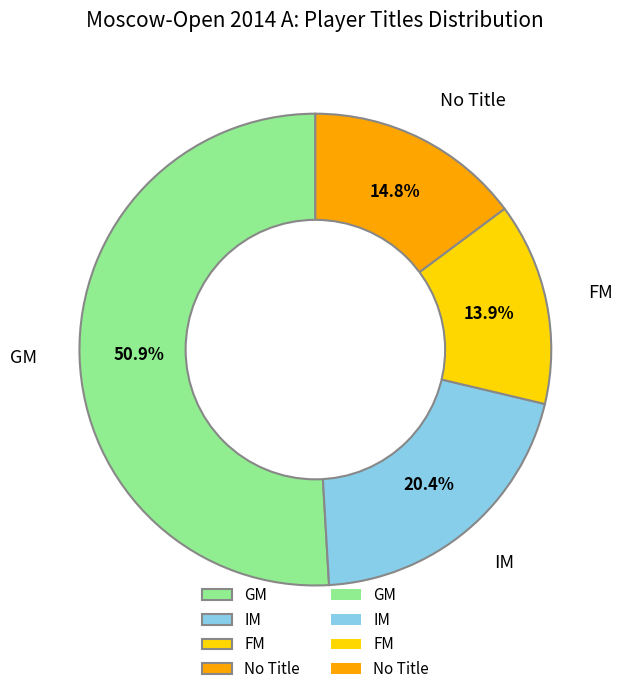

Which category has the smallest portion of the pie?

FM